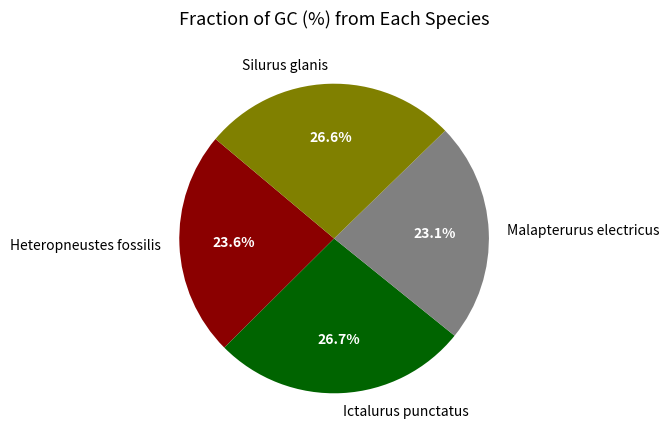

Which slice is the smallest?

Malapterurus electricus